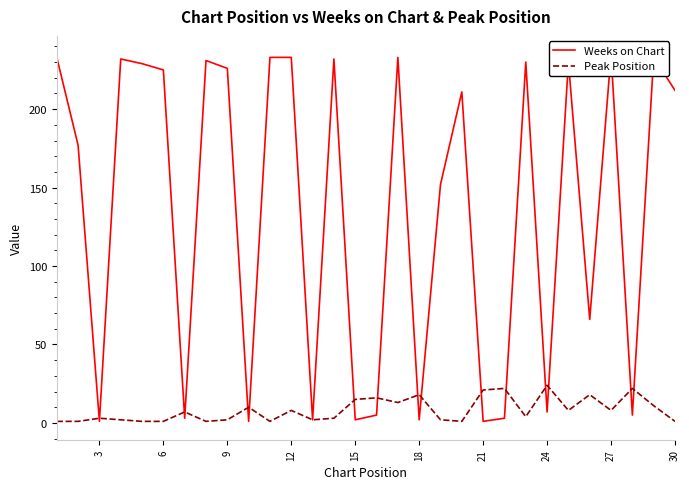

True or false: Peak Position has a value of 1 at 6.

True